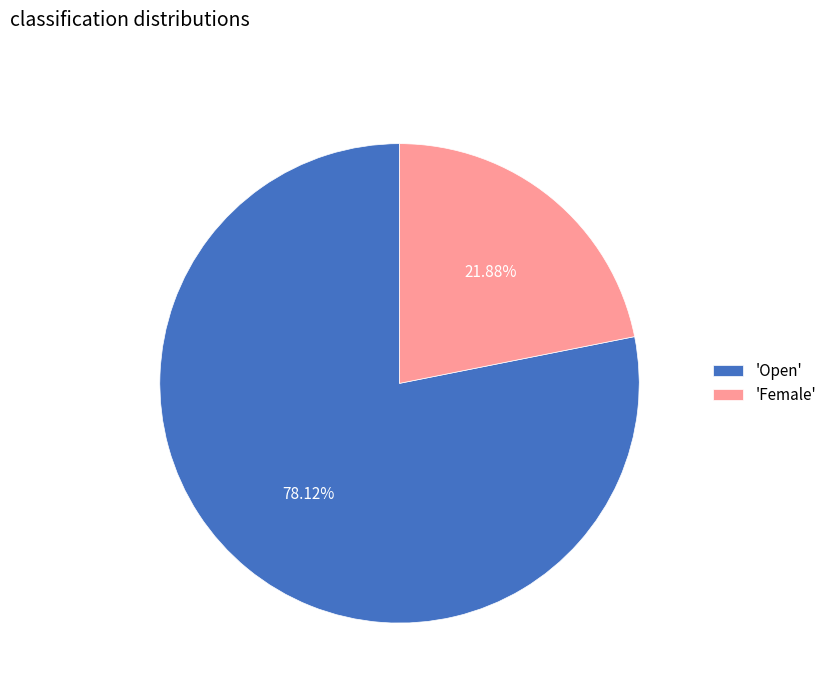

Do 'Female' and 'Open' together represent more than half of the pie?

Yes